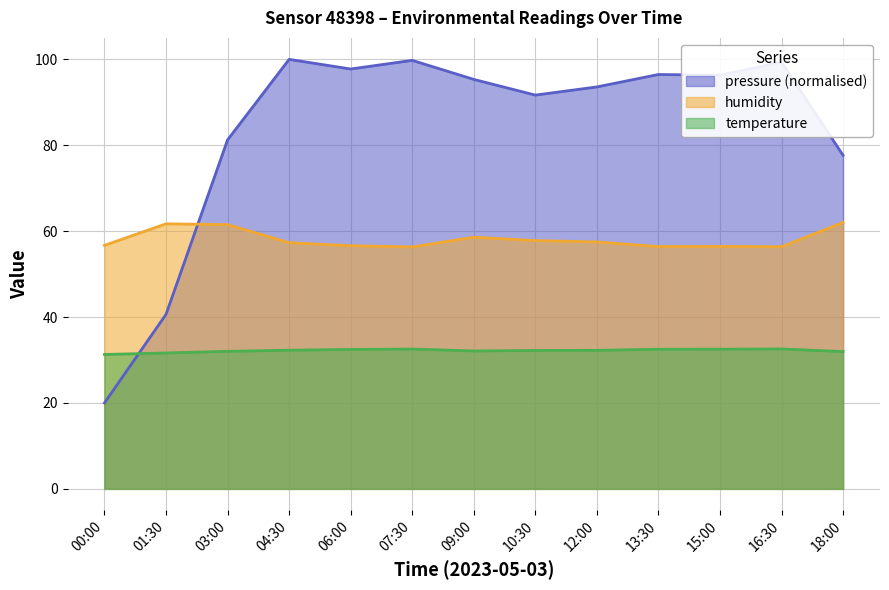

Rank the series at 10:30 from lowest to highest value.

temperature, humidity, pressure (normalised)